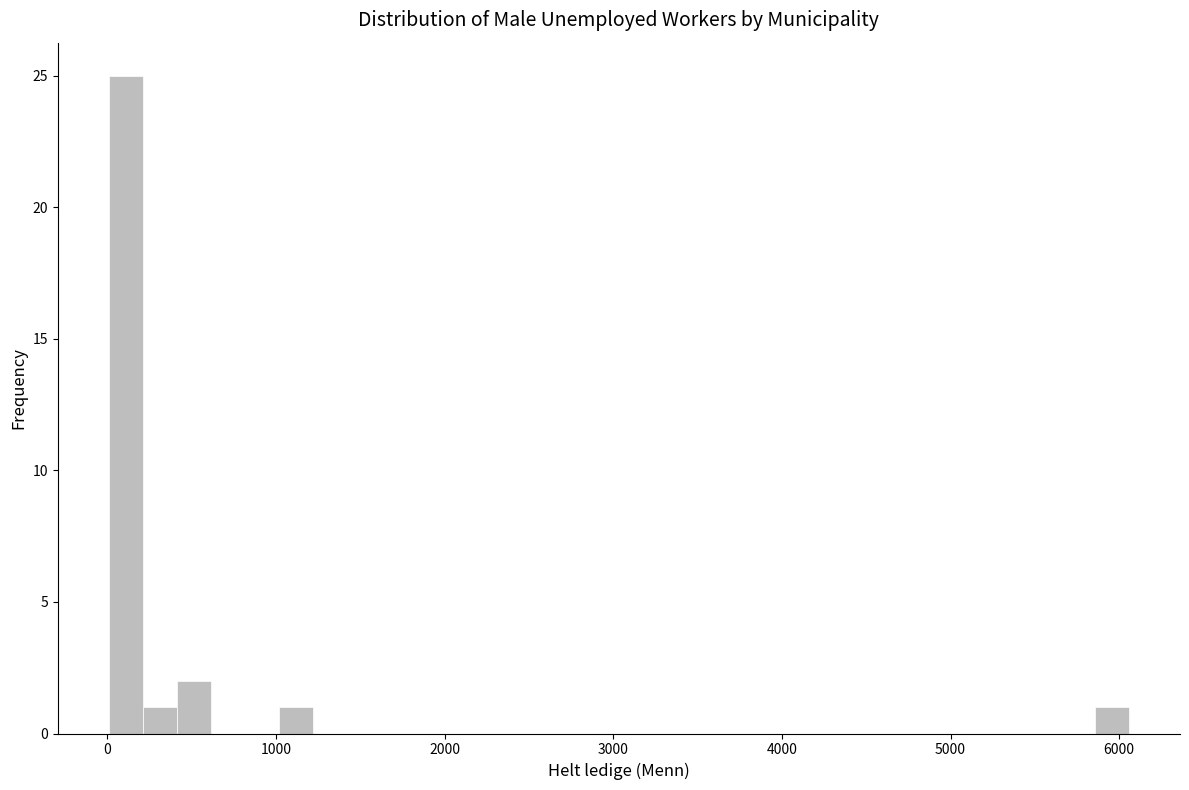

Around what value on the x-axis is the tallest bar? Give the approximate position of its centre, as read against the axis.

100